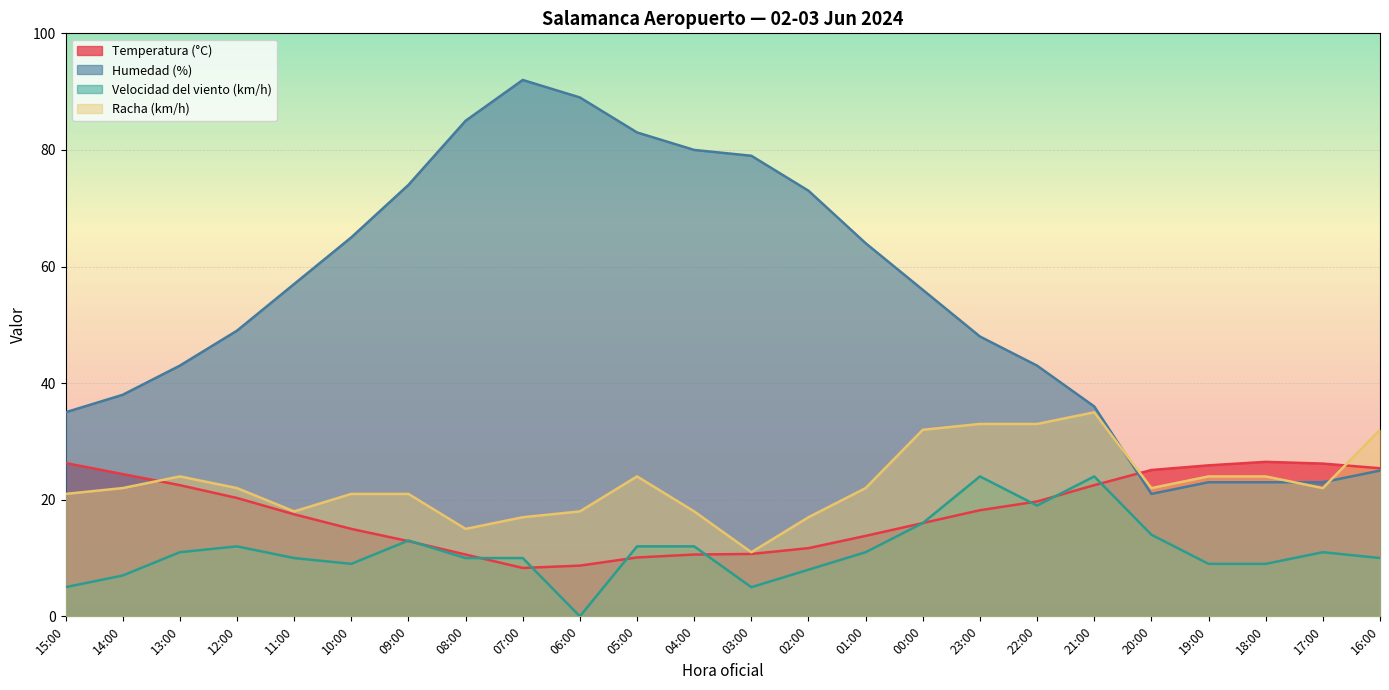

What are all the series names shown in the legend?

Temperatura (°C), Humedad (%), Velocidad del viento (km/h), Racha (km/h)